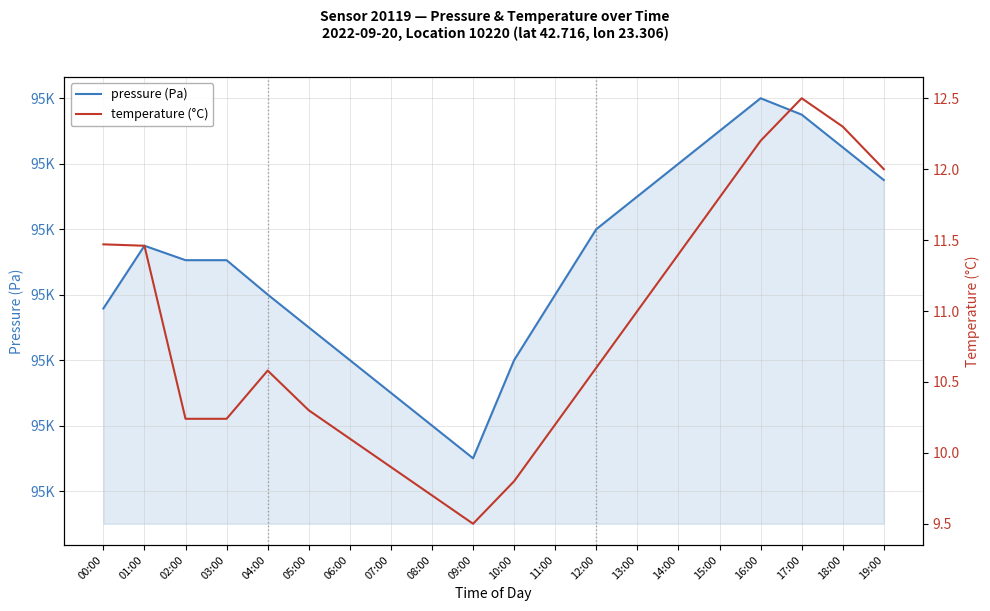

What is the minimum value for pressure (Pa)?

95310.0